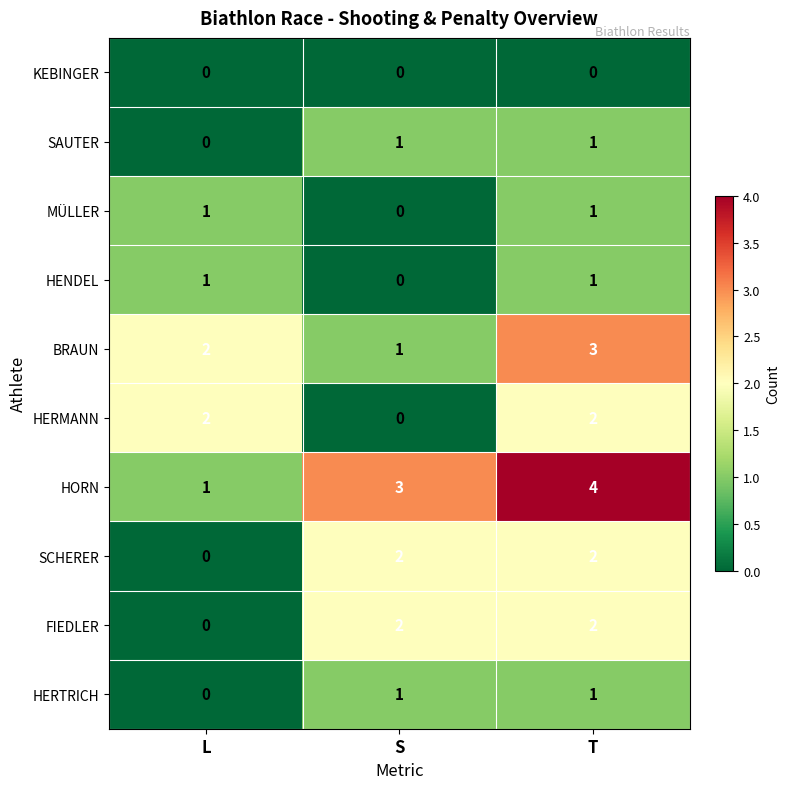

What is the total value across all series at S?

10